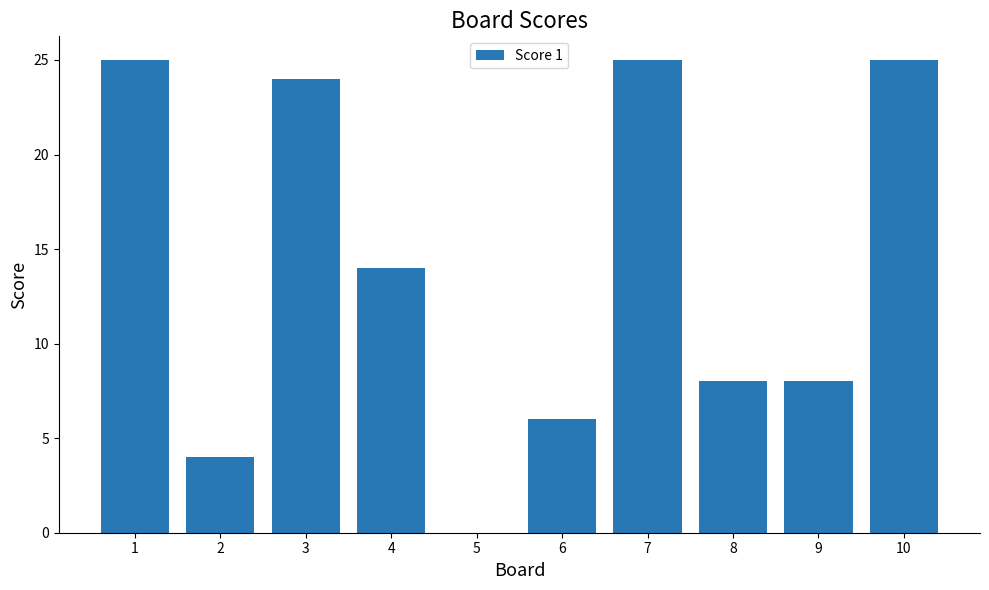

How many series are shown in this chart?

1